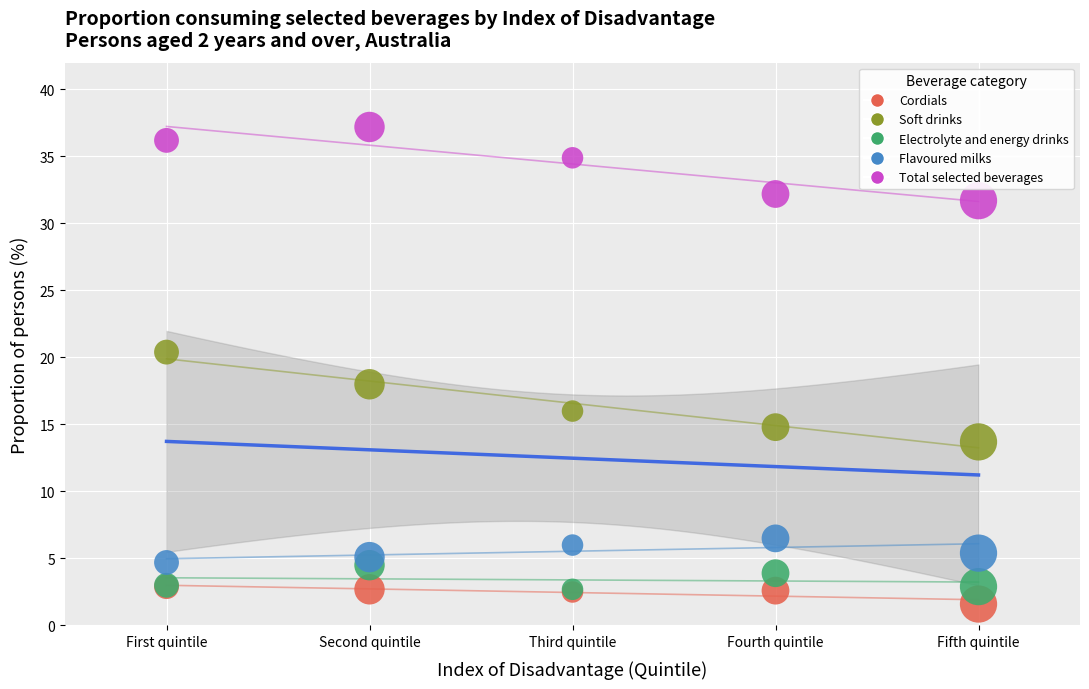

In the Total selected beverages series, what Y value is closest to 34?

34.9